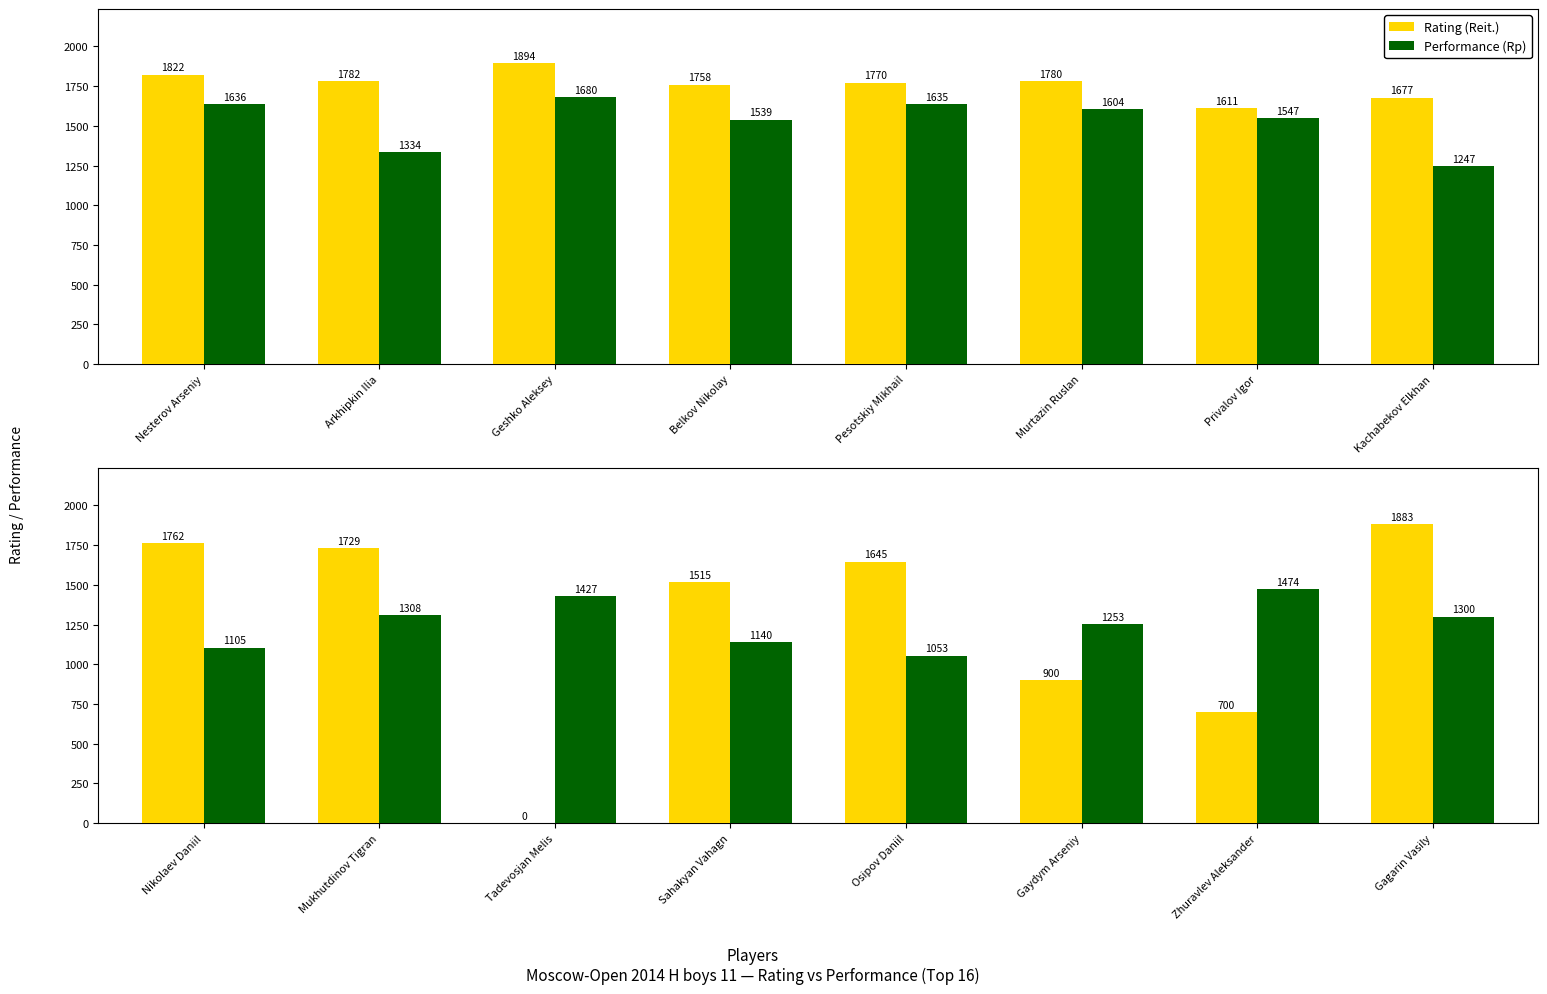

How many data points does each series have?

8